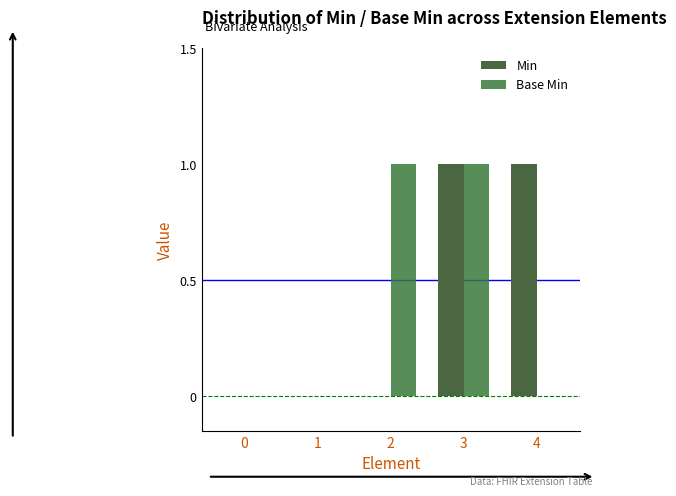

What is the approximate value of Min at 3?

1